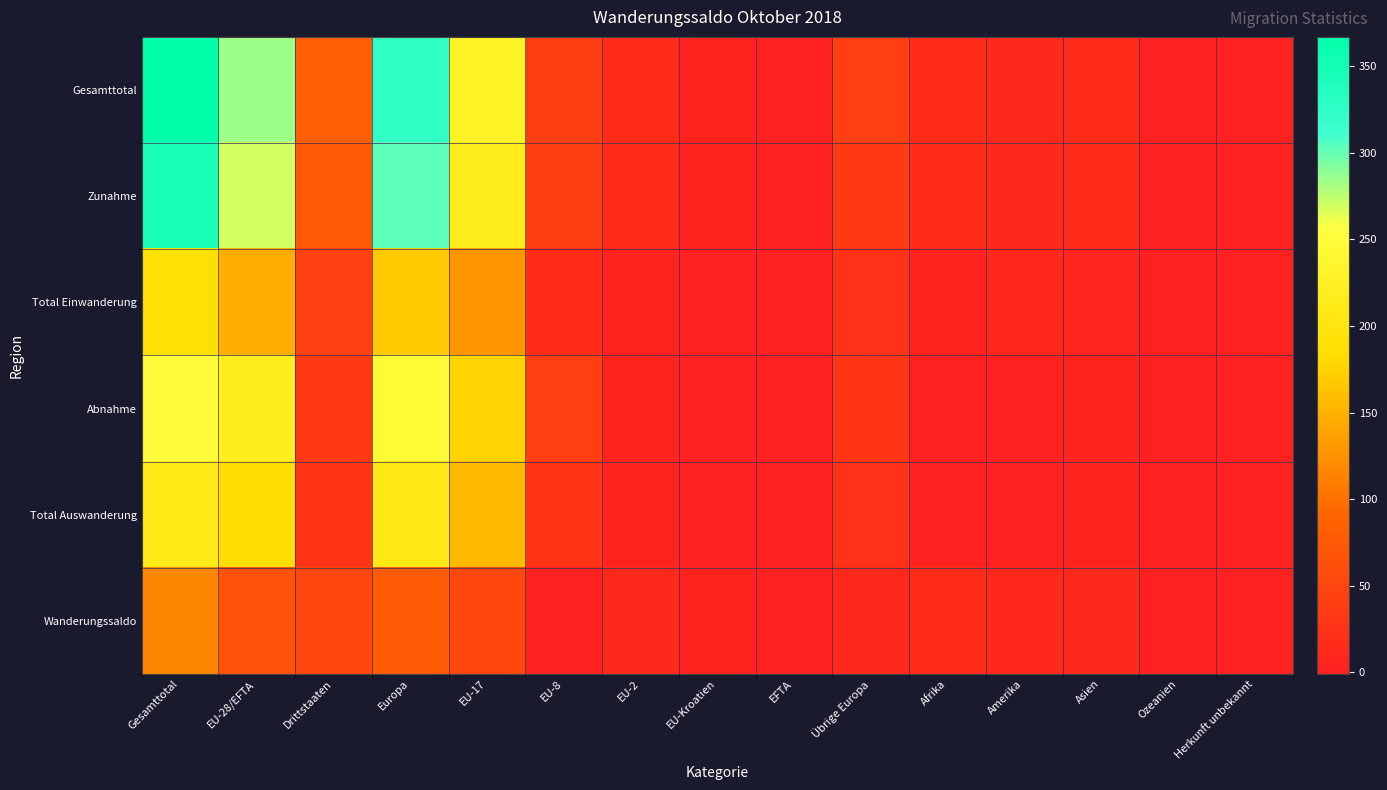

What is the spread (max minus min) of values at Amerika?

11